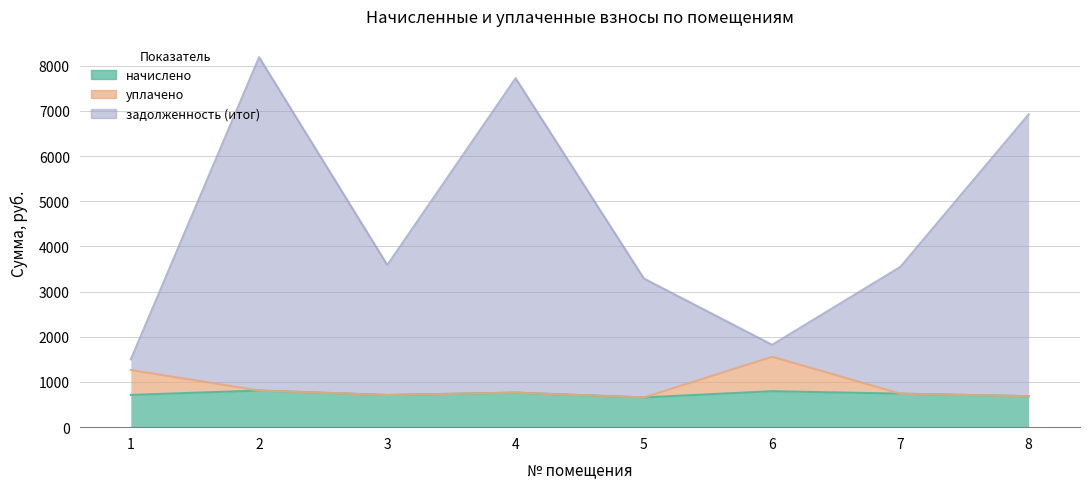

True or false: начислено and уплачено intersect in this chart.

False